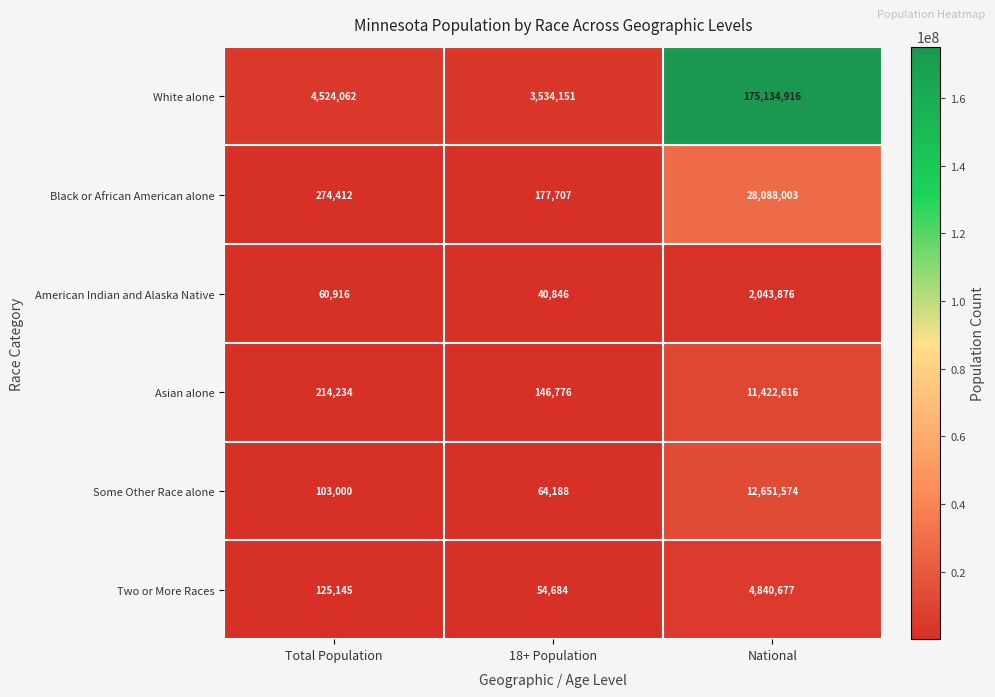

Reading right to left, extract all data points from this chart.

White alone: 175134916	3534151	4524062
Black or African American alone: 28088003	177707	274412
American Indian and Alaska Native: 2043876	40846	60916
Asian alone: 11422616	146776	214234
Some Other Race alone: 12651574	64188	103000
Two or More Races: 4840677	54684	125145